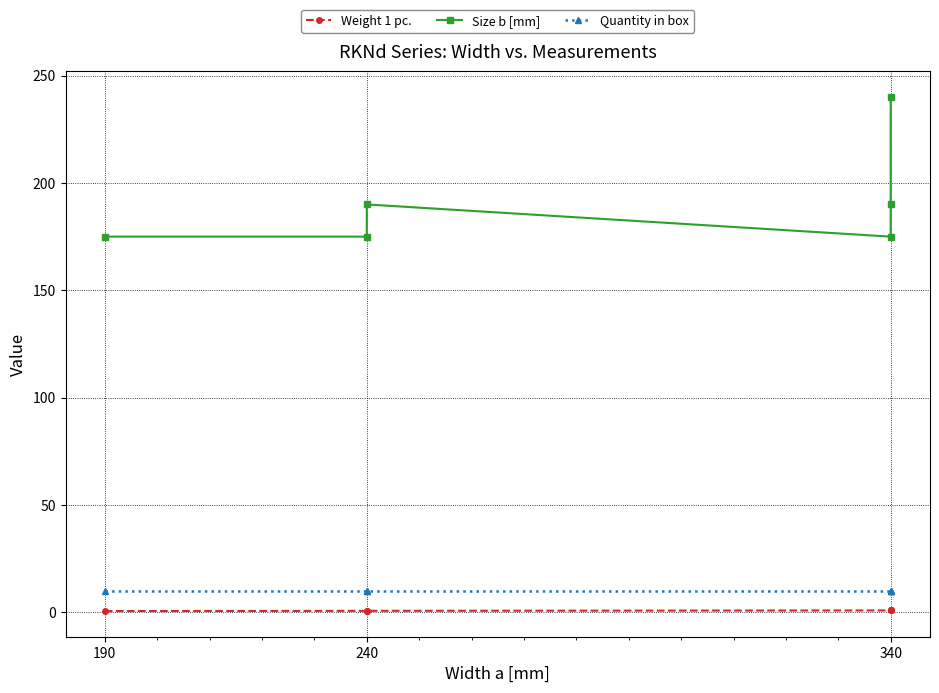

Reading left to right, what are all the values shown in this chart?

Weight 1 pc.: 0.6	0.6	0.7	0.8	0.8	0.9
Size b [mm]: 175.0	175.0	190.0	175.0	190.0	240.0
Quantity in box: 10.0	10.0	10.0	10.0	10.0	10.0